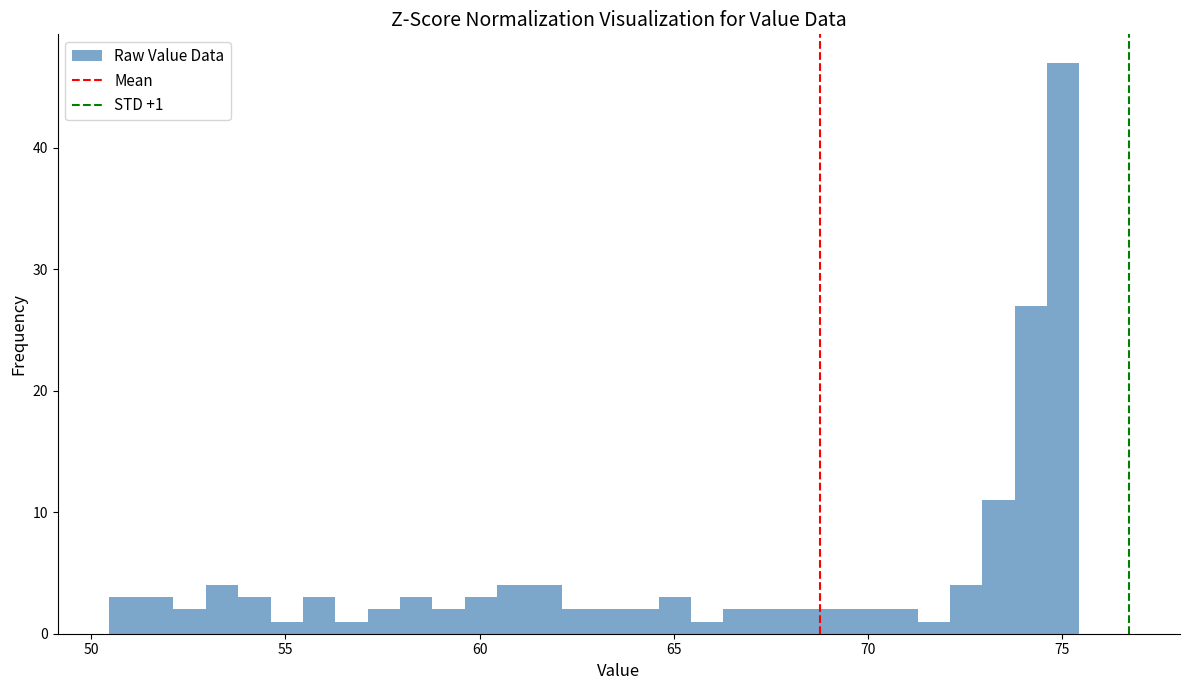

Read against the x-axis, roughly where is the centre of the tallest bar?

75.0